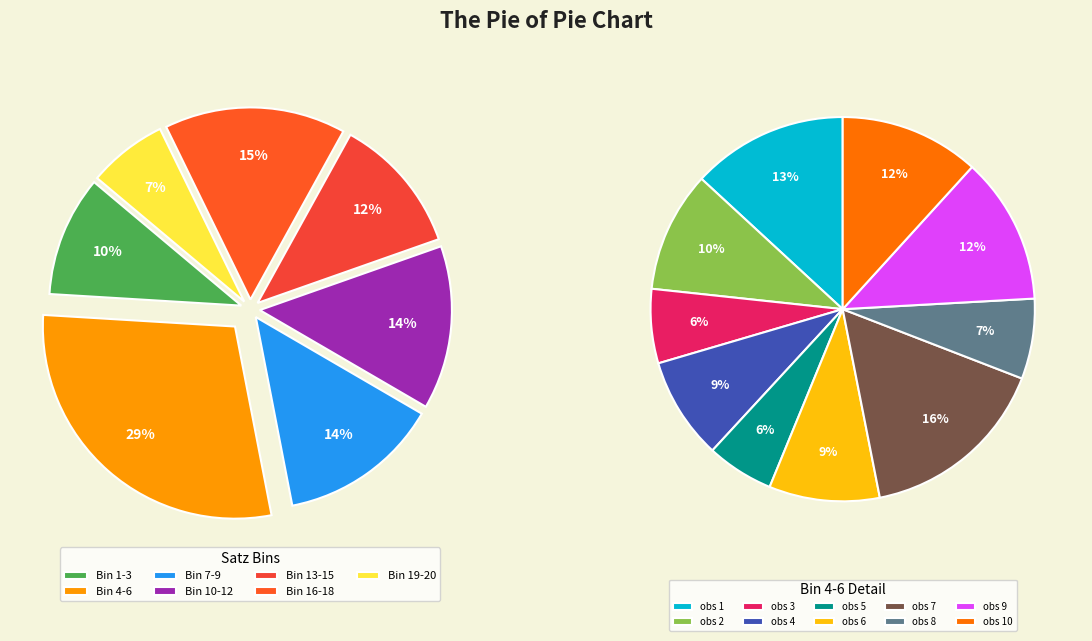

Does any single category account for the majority?

No